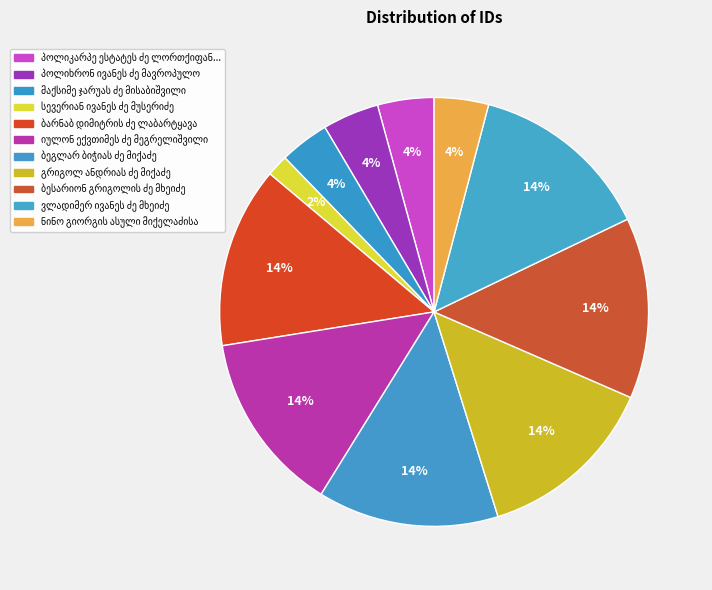

How many segments does this pie chart have?

11